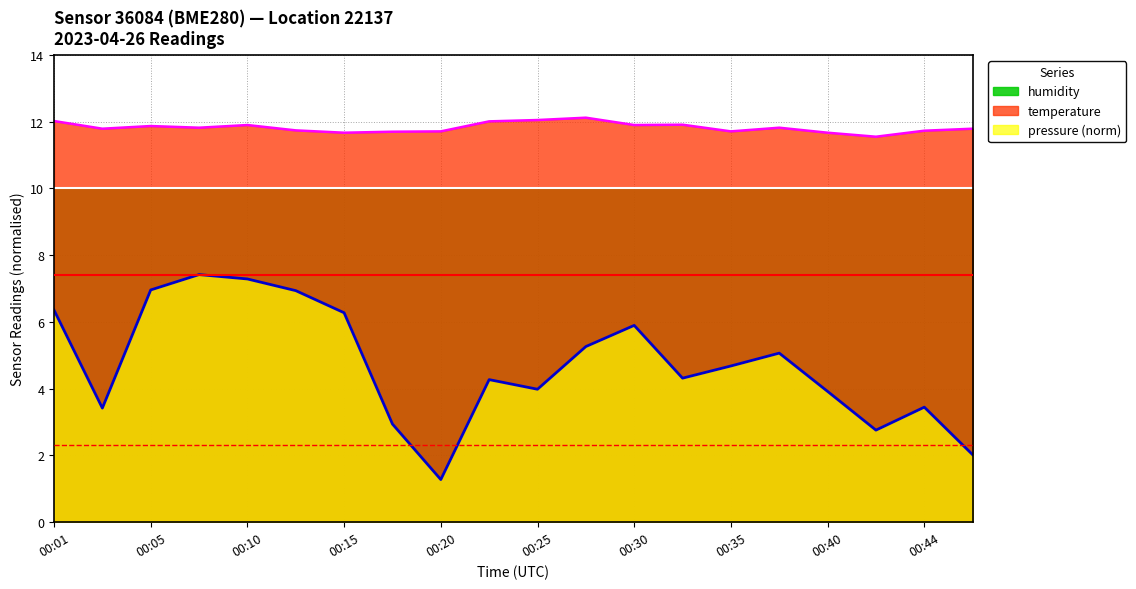

What is the value of the pressure point at the 5th from the left?

7.3